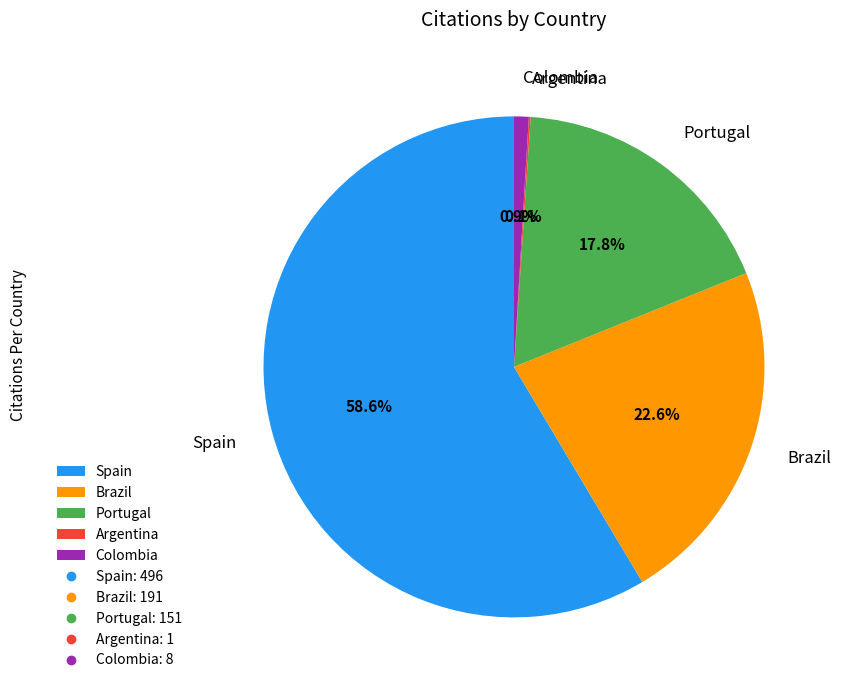

Which slice is the largest?

Spain